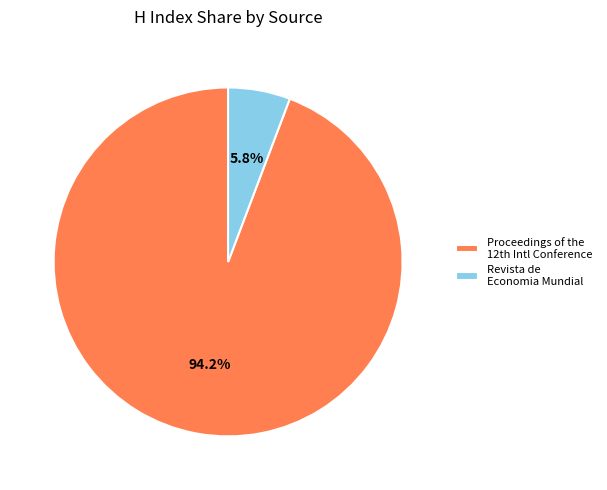

Which category has the biggest portion of the pie?

Proceedings of the 12th Intl Conference